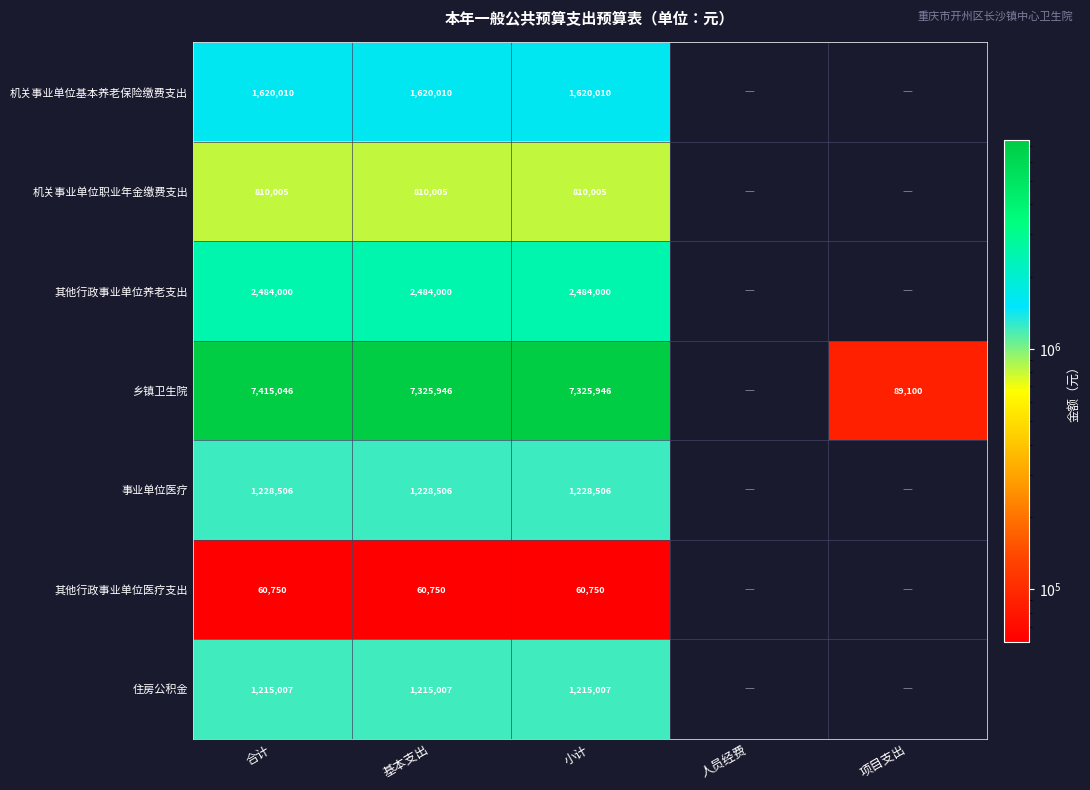

What is the minimum value shown in the chart?

60750.4